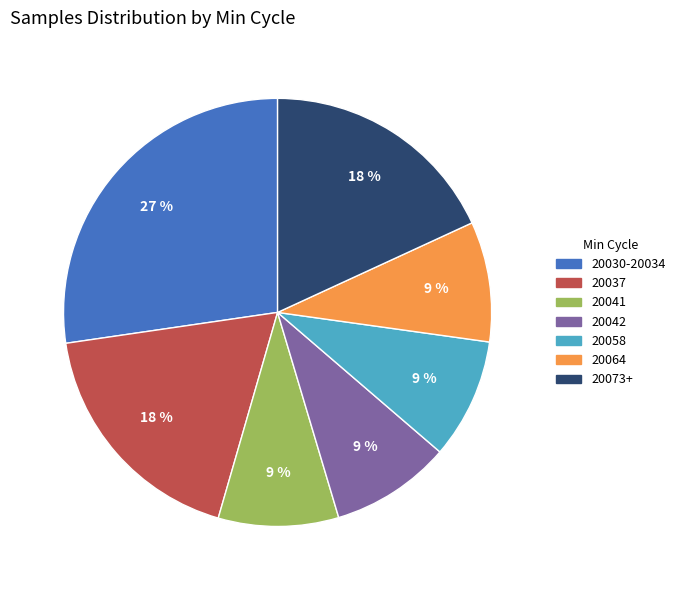

Between 20042 and 20030-20034, which is larger?

20030-20034